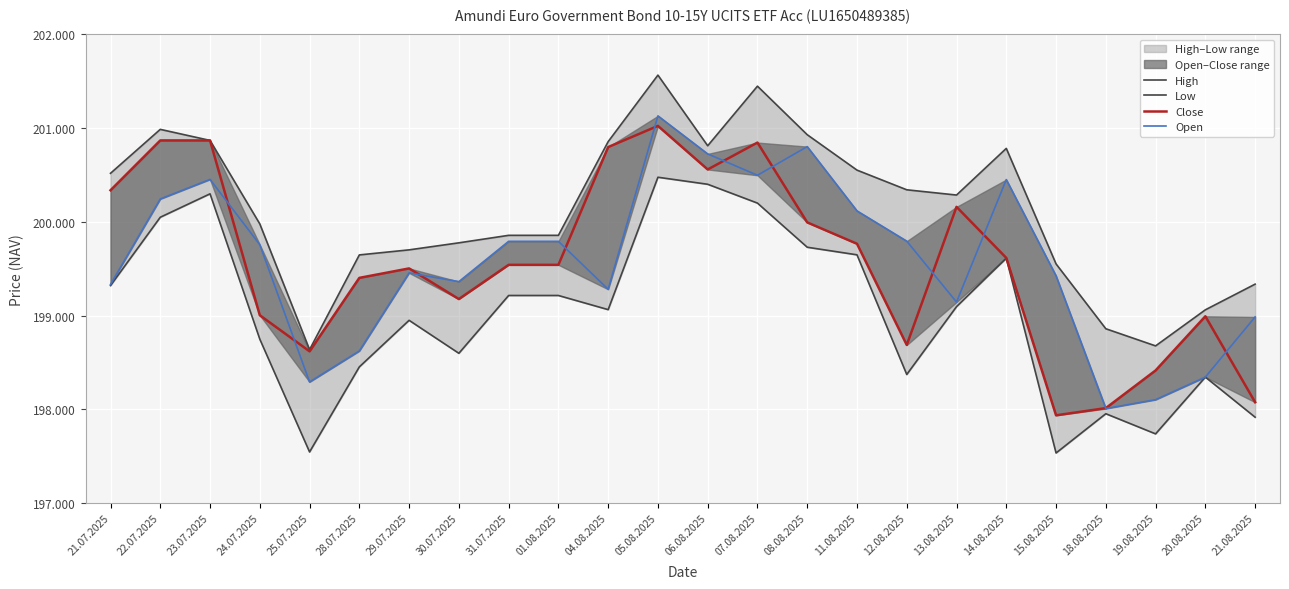

Is it true that Open equals 115910 at 25.07.2025?

False